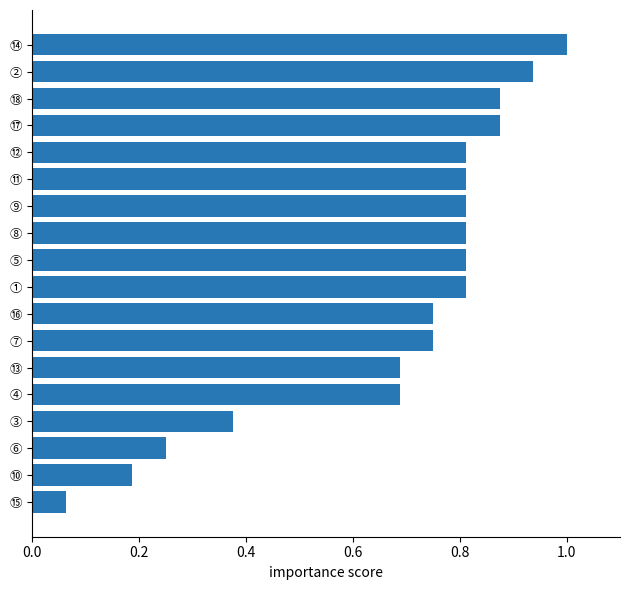

Between ③ and ⑯, which is larger?

⑯